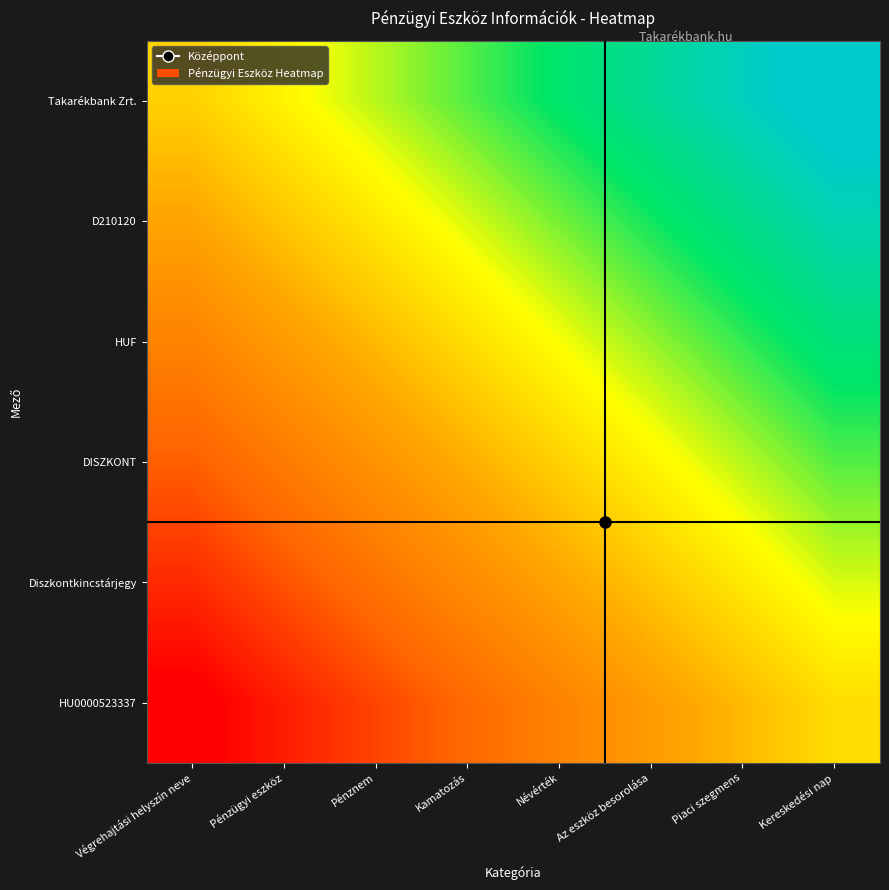

Between Pénzügyi eszköz and Névérték, which series saw the biggest shift?

Takarékbank Zrt.